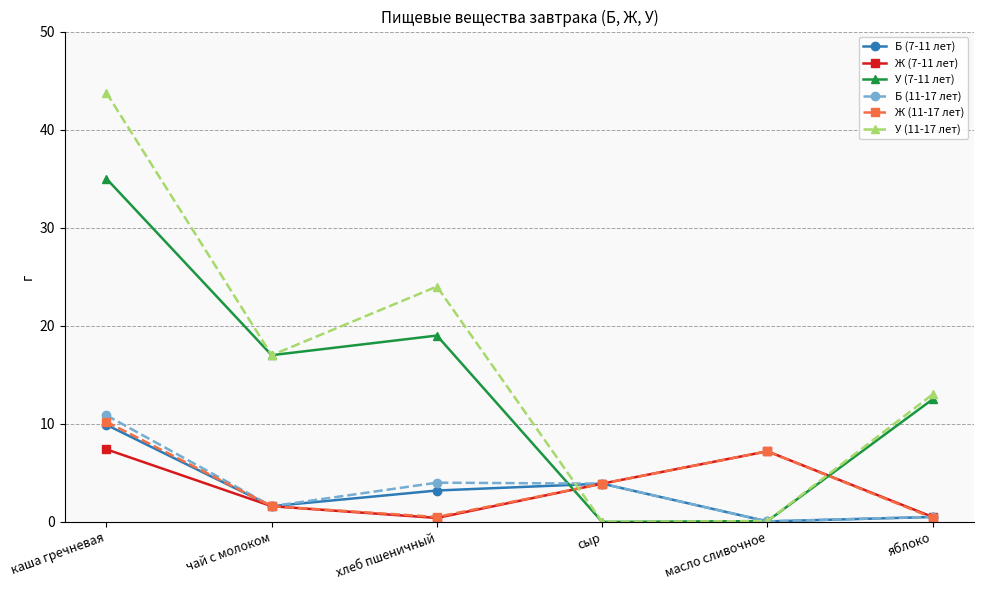

How many intersections are there between Ж (11-17 лет) and У (7-11 лет)?

2